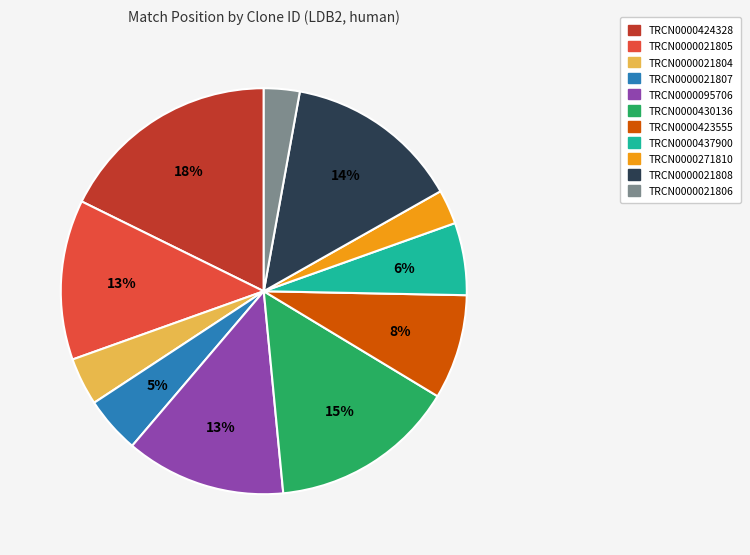

Which slice is the largest?

TRCN0000424328